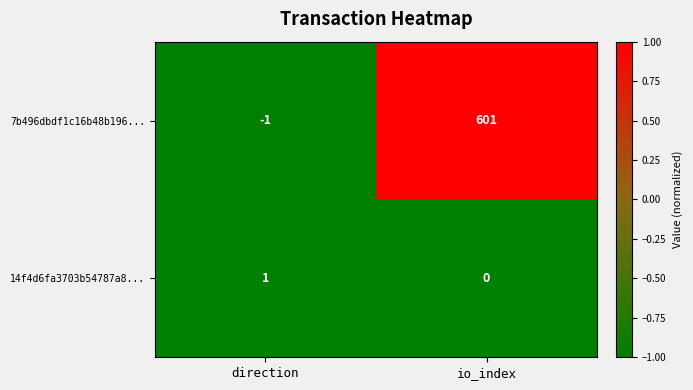

Which category has the highest value in the 14f4d6fa3703b54787a8... series?

direction